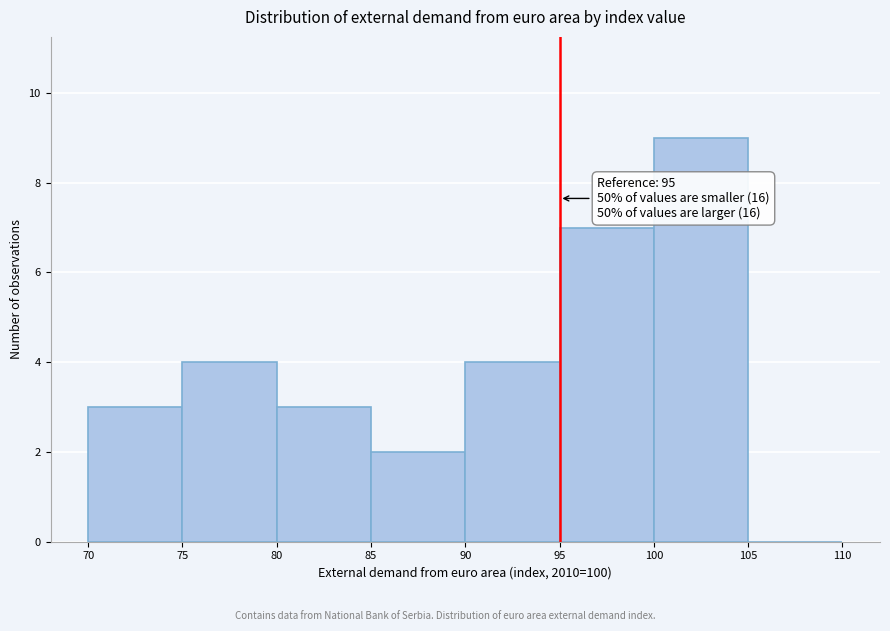

Which range on the x-axis has the tallest bar?

100 to 105